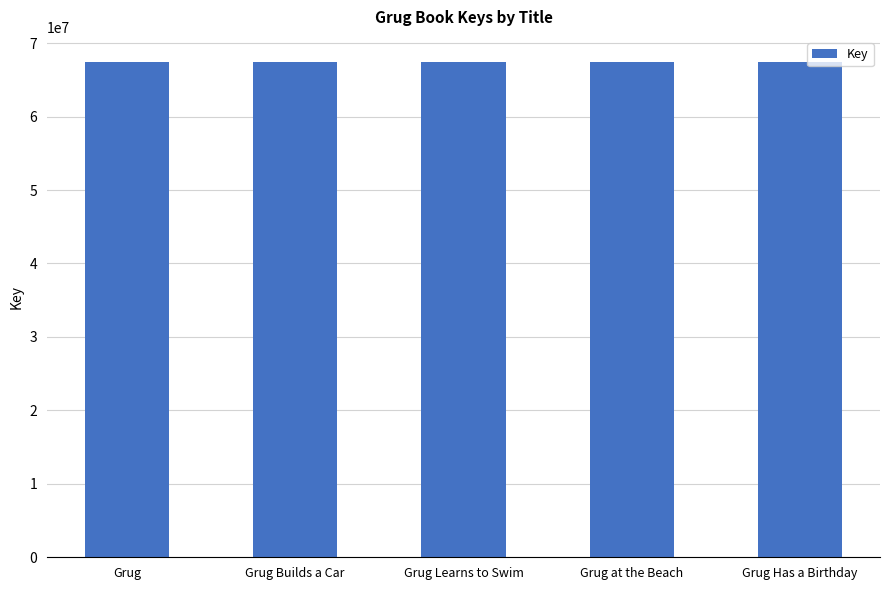

What is the label of the 5th bar from the right?

Grug